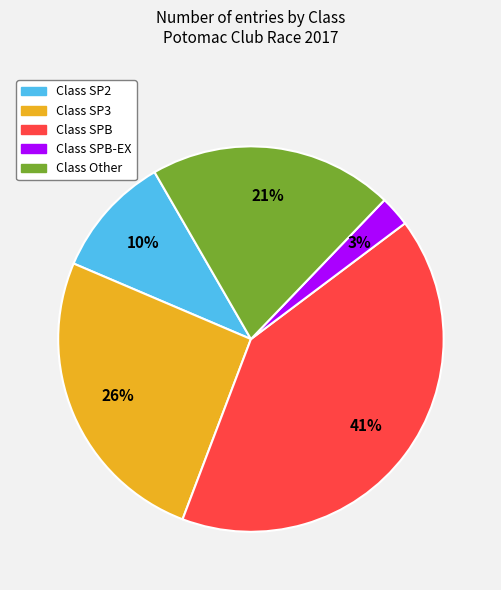

To the nearest percent, what is the average slice percentage?

20%